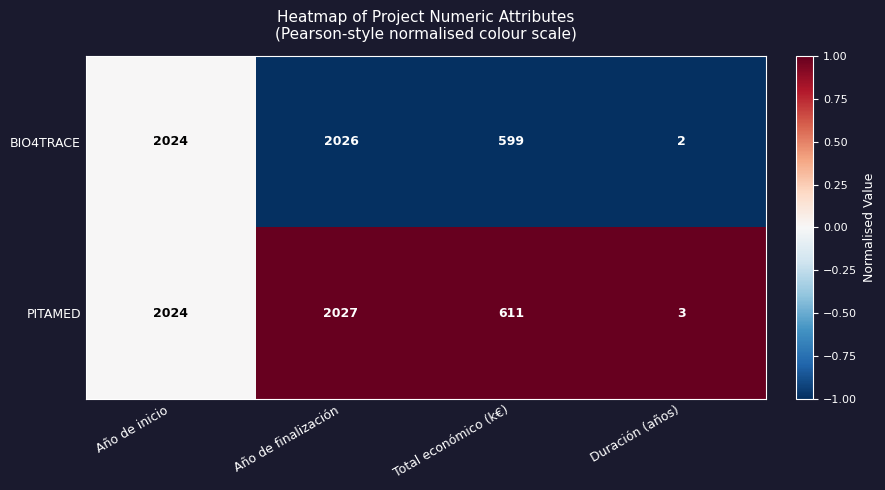

Reading left to right, extract all data points from this chart.

BIO4TRACE: 2024	2026	599	2
PITAMED: 2024	2027	611	3